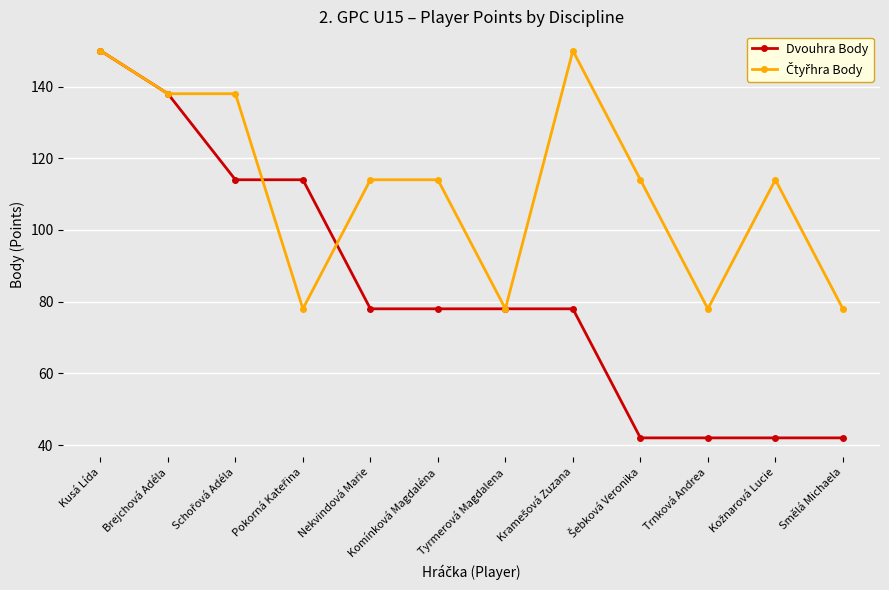

How many distinct data groups are displayed?

2